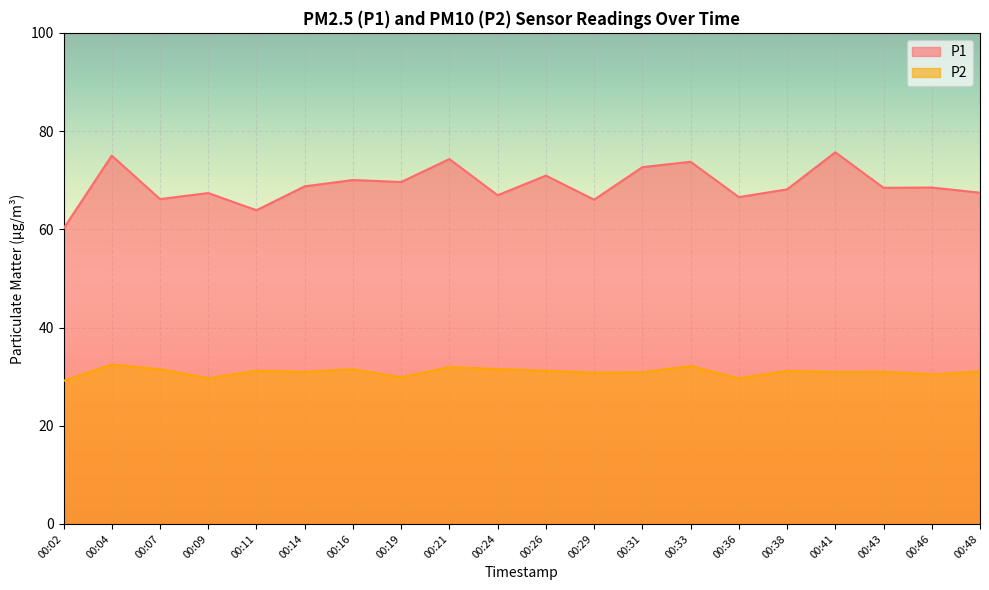

True or false: P1 and P2 intersect in this chart.

False